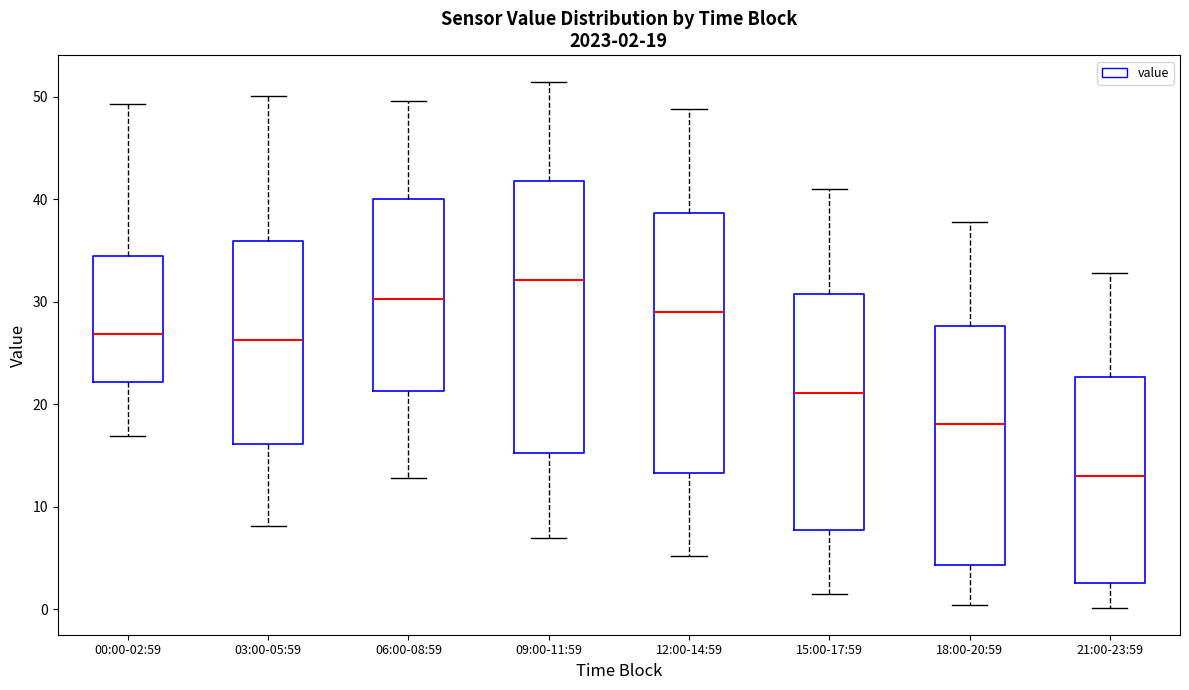

Which box's median line is the highest?

09:00-11:59